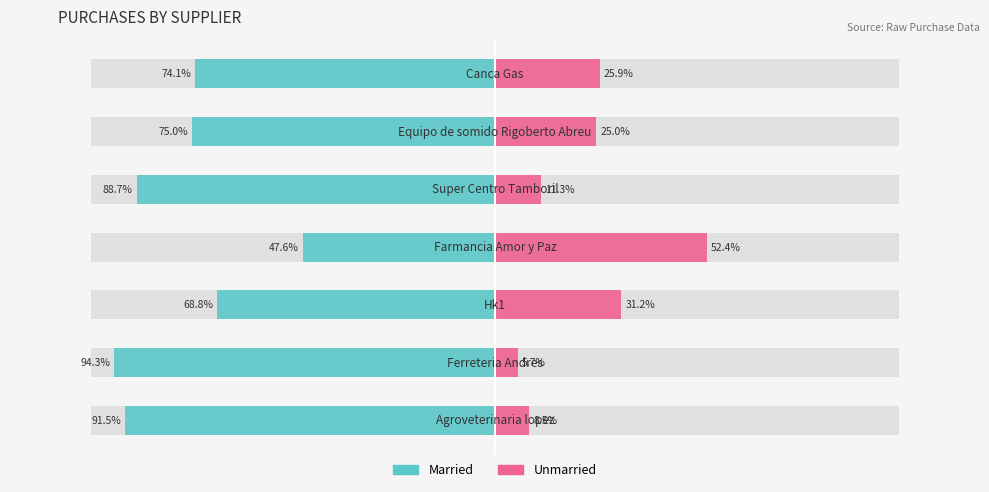

What are all the series names shown in the legend?

Married, Unmarried